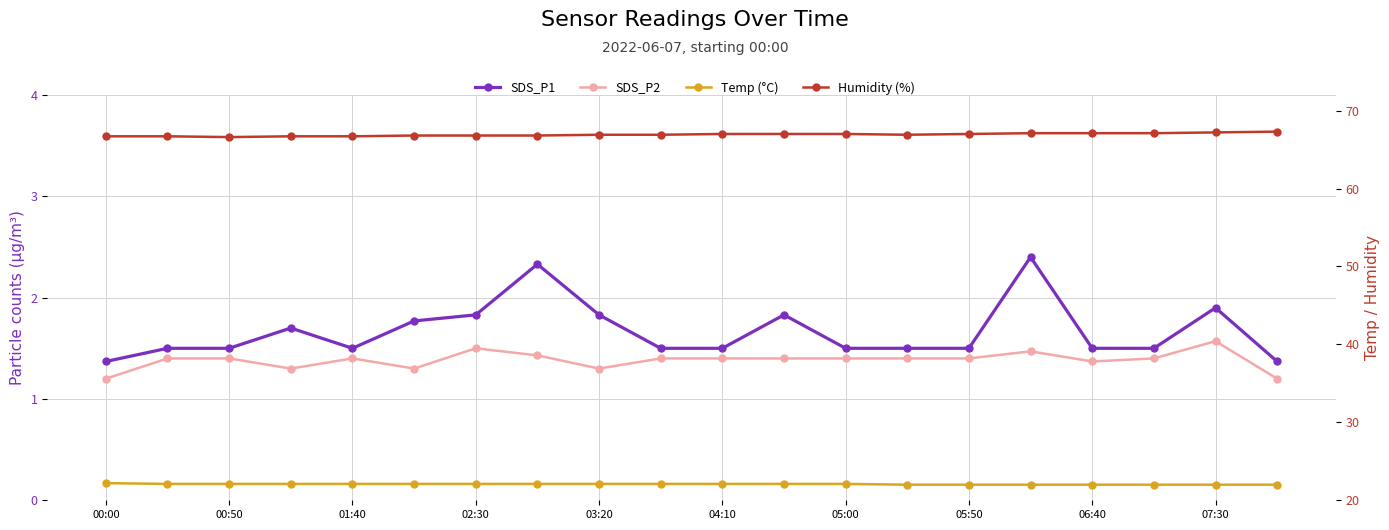

How many distinct data groups are displayed?

4